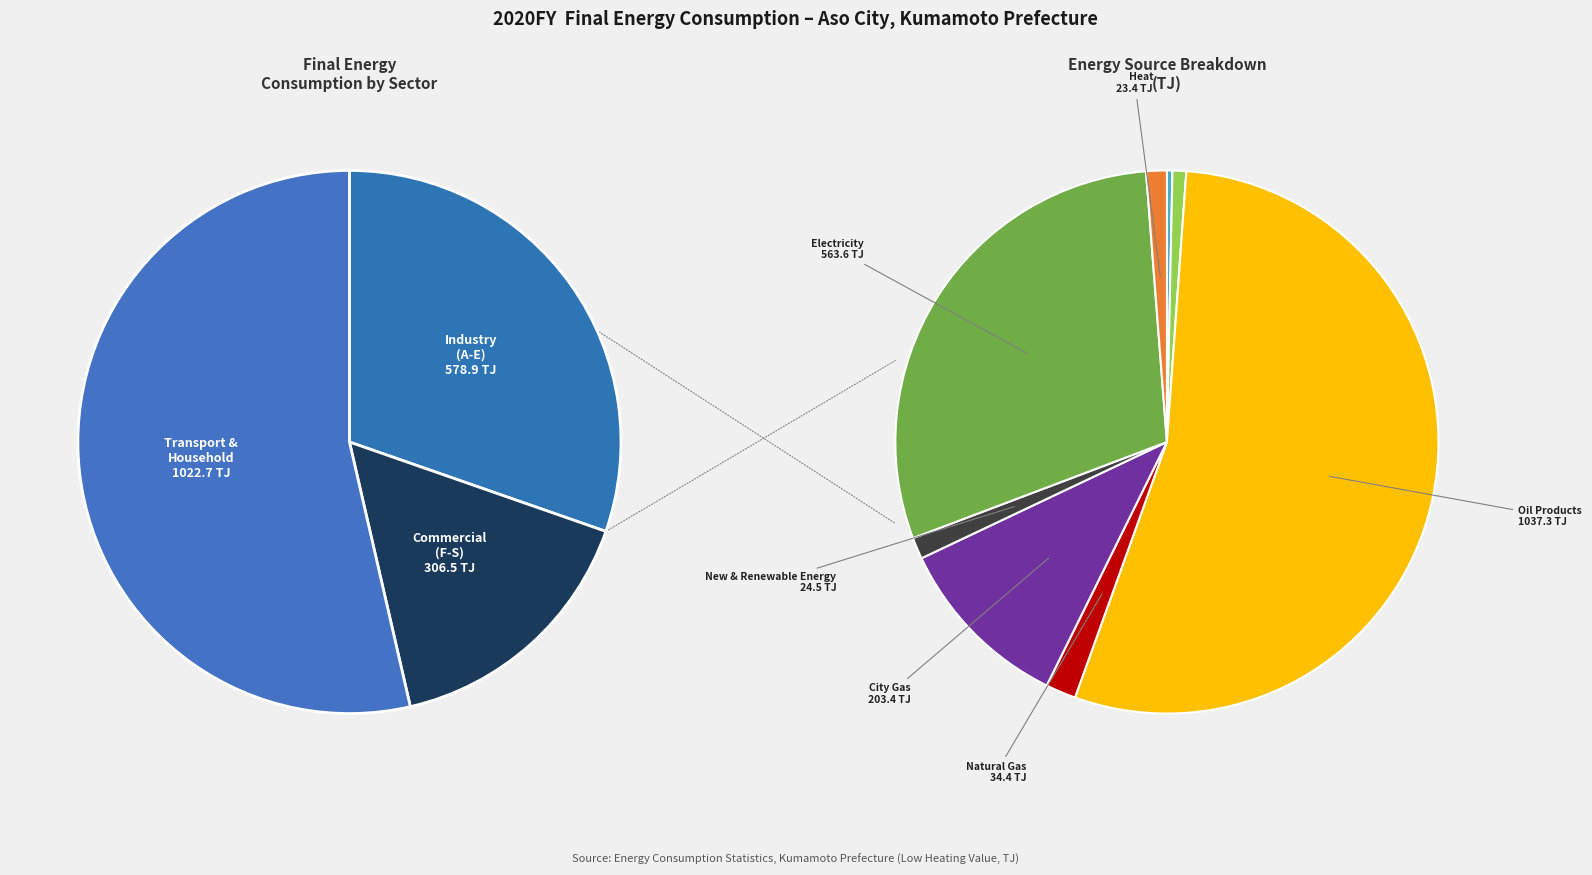

To the nearest percent, what is the difference between the largest and smallest slice percentages?

54%